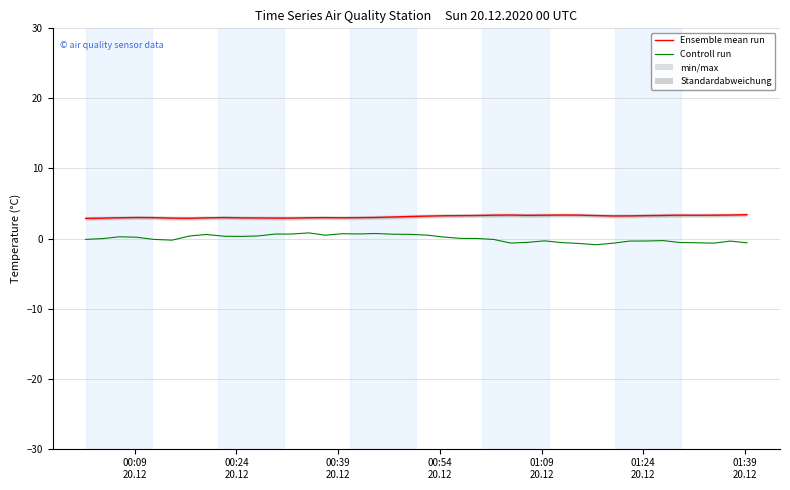

Between 38 and 18, which is larger?

38